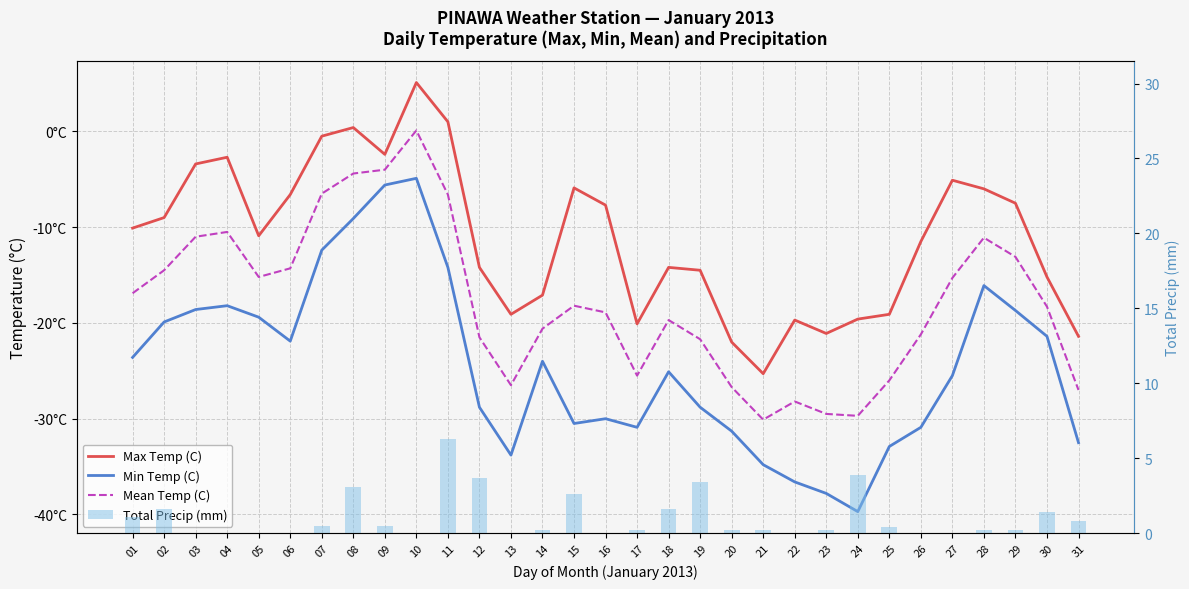

Are the bars horizontal?

No